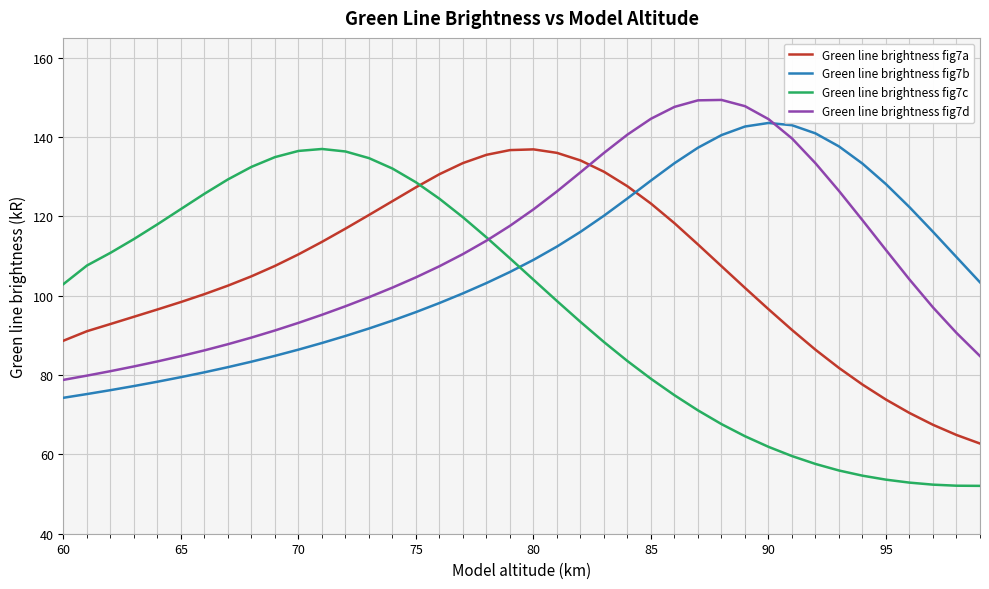

How many values in the Green line brightness fig7b series are below 105?

20